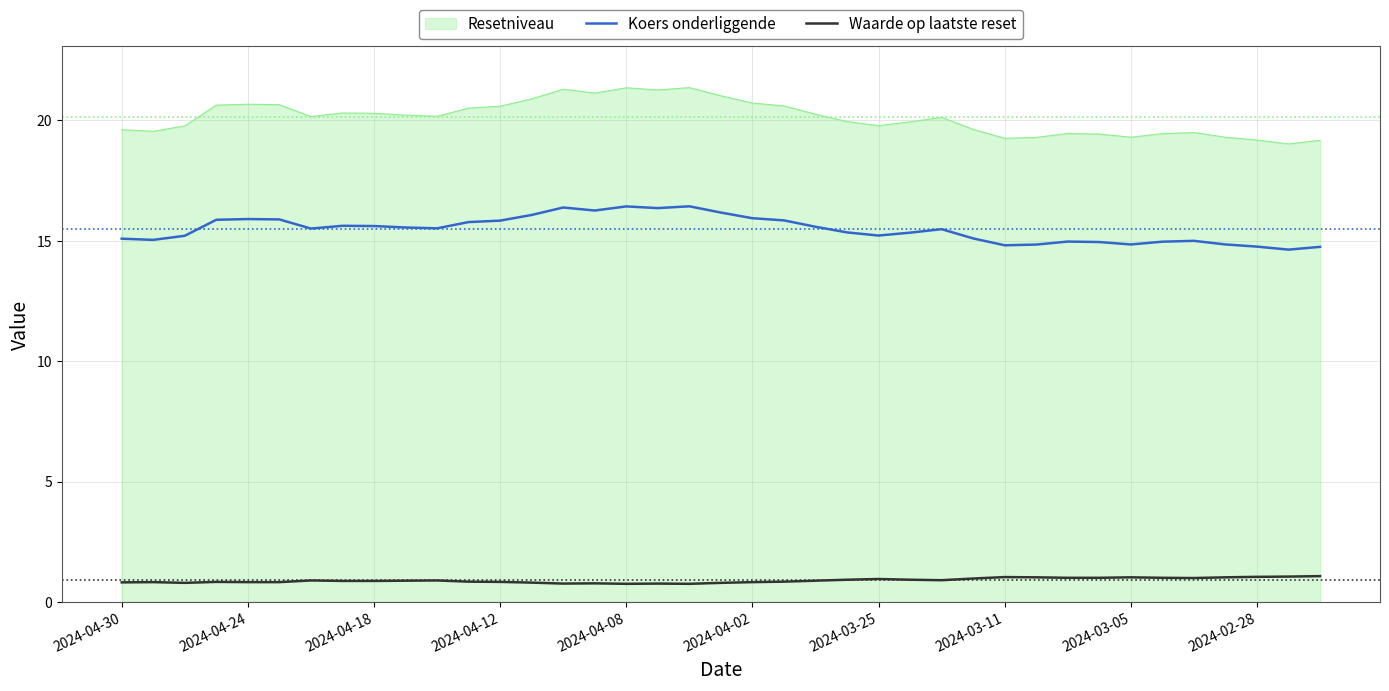

Rank the series by their maximum value, from highest to lowest.

Resetniveau, Koers onderliggende, Waarde op laatste reset